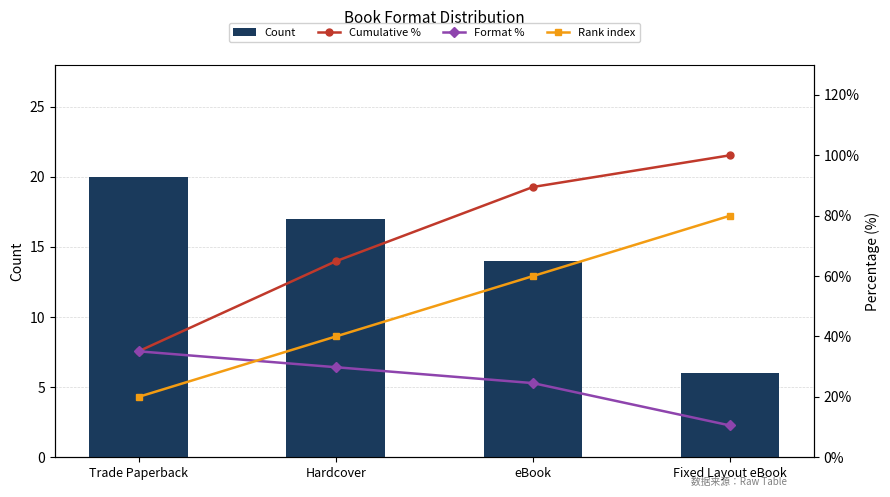

How many series are shown in this chart?

4